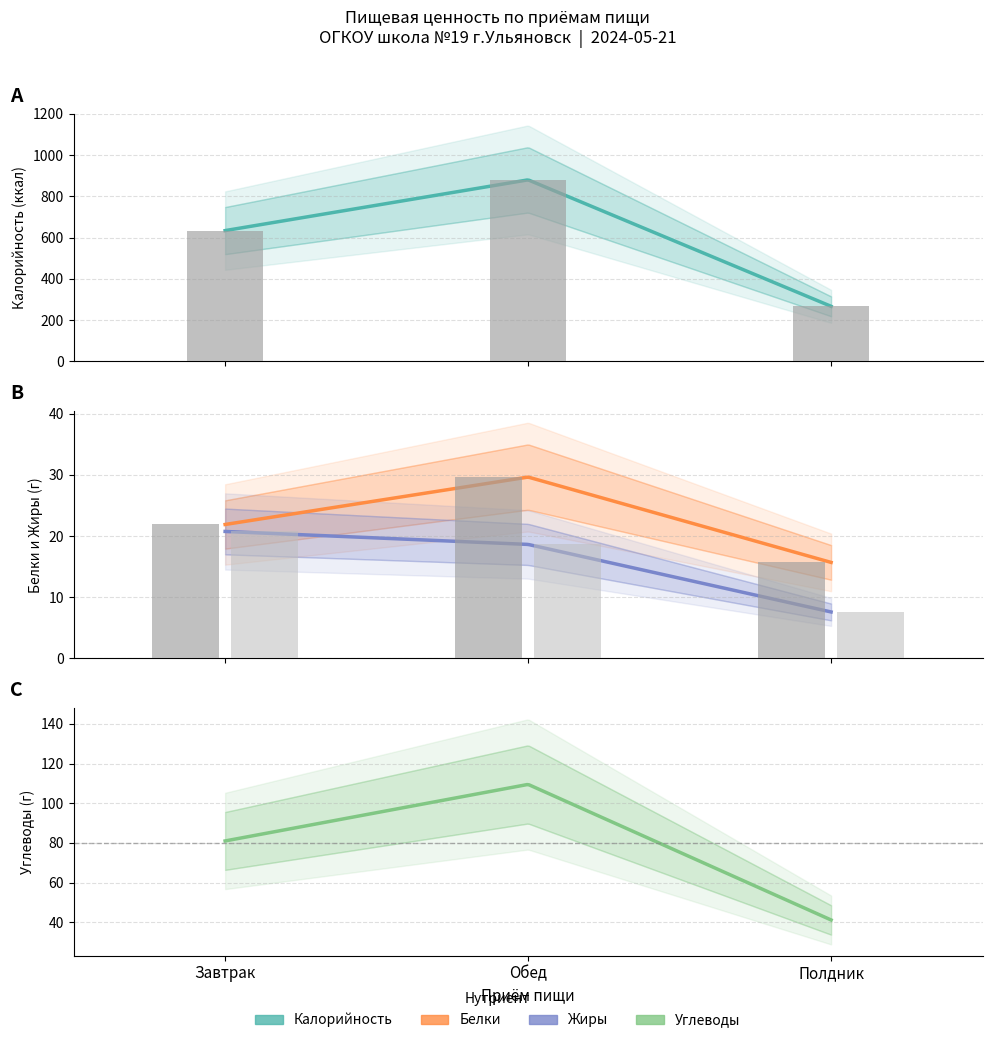

What is the label of the 1st bar from the left?

Завтрак